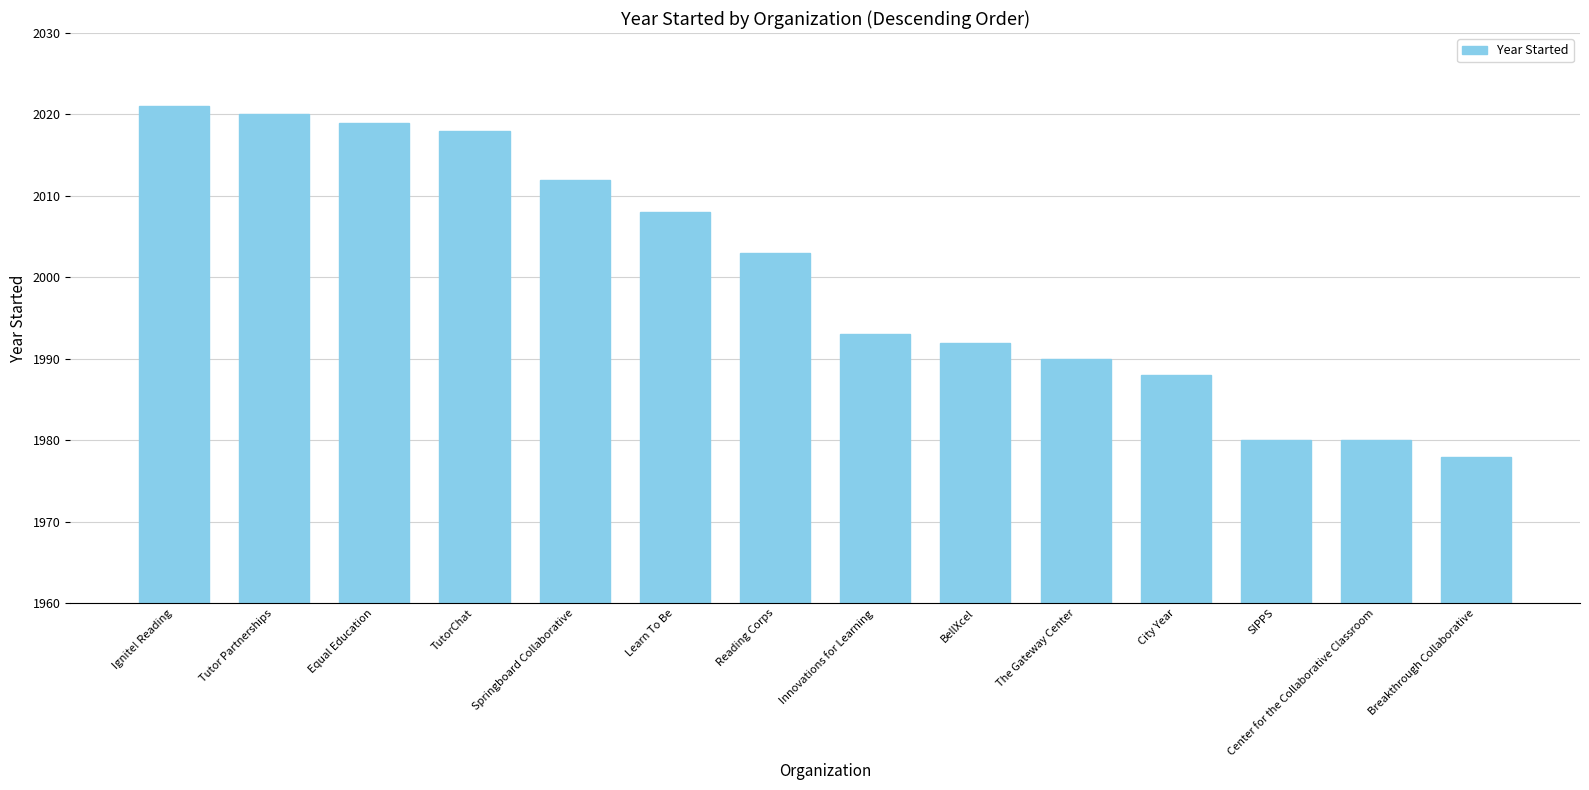

How many data points are less than 2003?

7